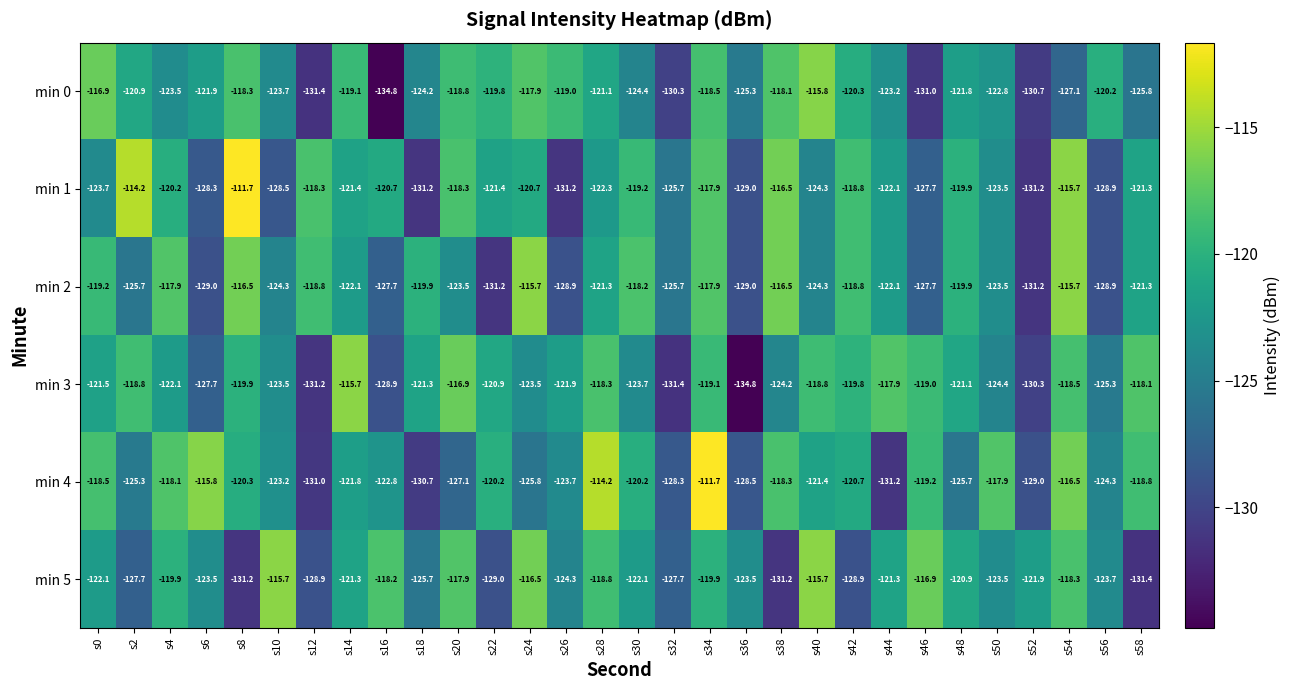

What is the approximate value of min 2 at s14?

-122.1